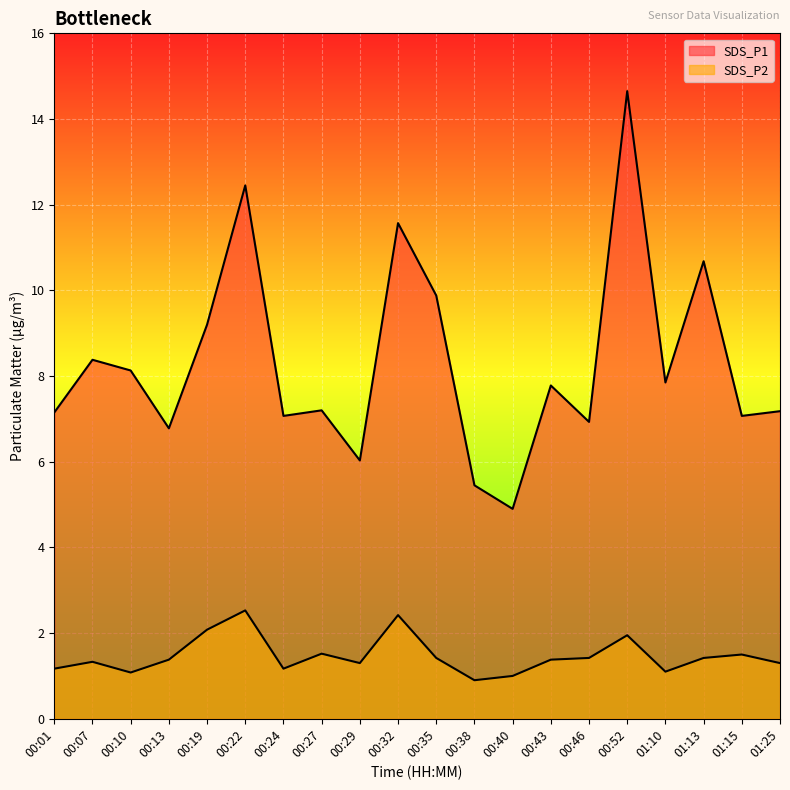

Reading left to right, transcribe all the data shown in this chart.

SDS_P1: 00:01=7.2	00:07=8.4	00:10=8.1	00:13=6.8	00:19=9.2	00:22=12.4	00:24=7.1	00:27=7.2	00:29=6.0	00:32=11.6	00:35=9.9	00:38=5.5	00:40=4.9	00:43=7.8	00:46=6.9	00:52=14.7	01:10=7.8	01:13=10.7	01:15=7.1	01:25=7.2
SDS_P2: 00:01=1.2	00:07=1.3	00:10=1.1	00:13=1.4	00:19=2.1	00:22=2.5	00:24=1.2	00:27=1.5	00:29=1.3	00:32=2.4	00:35=1.4	00:38=0.9	00:40=1.0	00:43=1.4	00:46=1.4	00:52=1.9	01:10=1.1	01:13=1.4	01:15=1.5	01:25=1.3